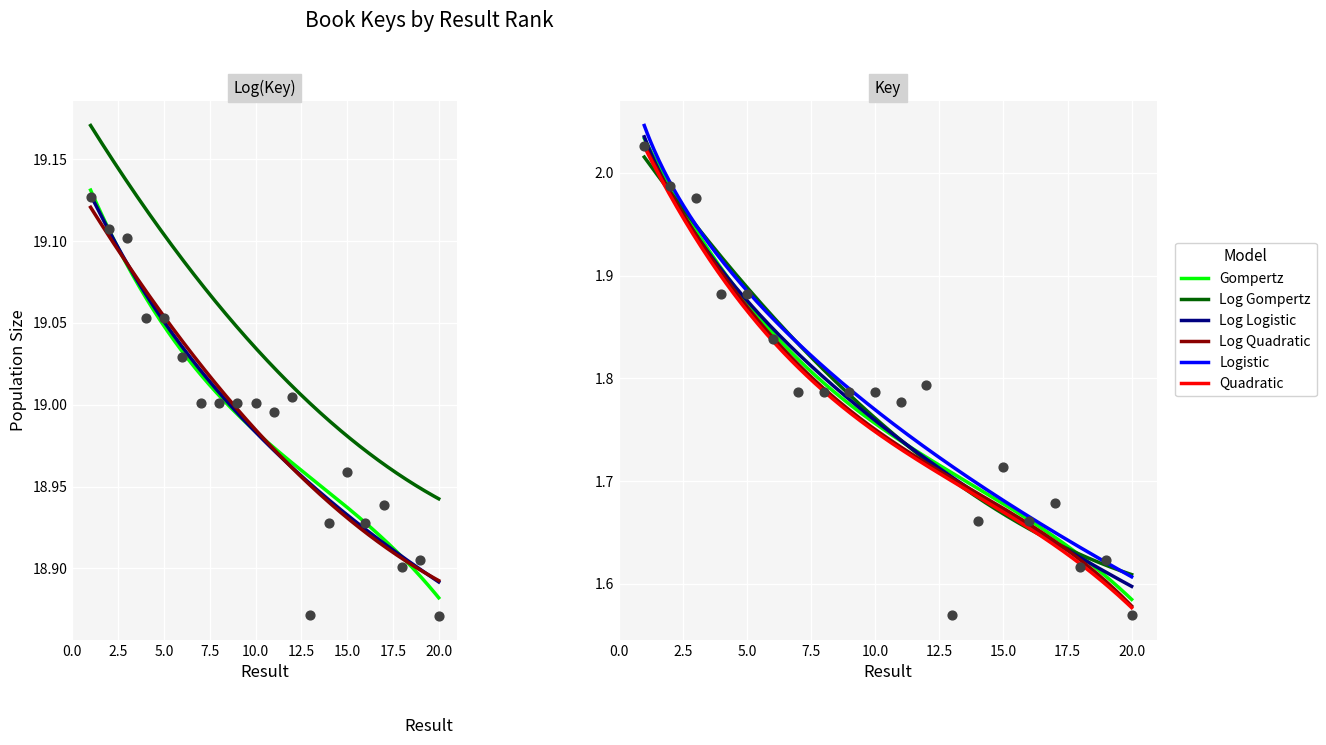

What is the ratio of the value at 8 to the value at 15?

1.0